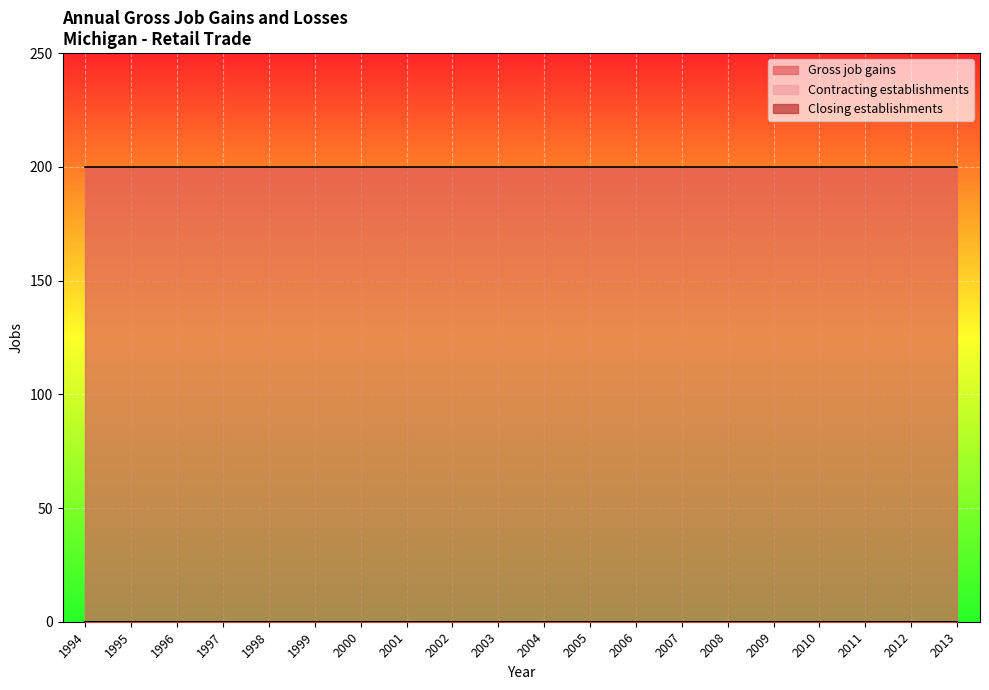

True or false: Gross job gains has more than 2 interior local peaks.

False